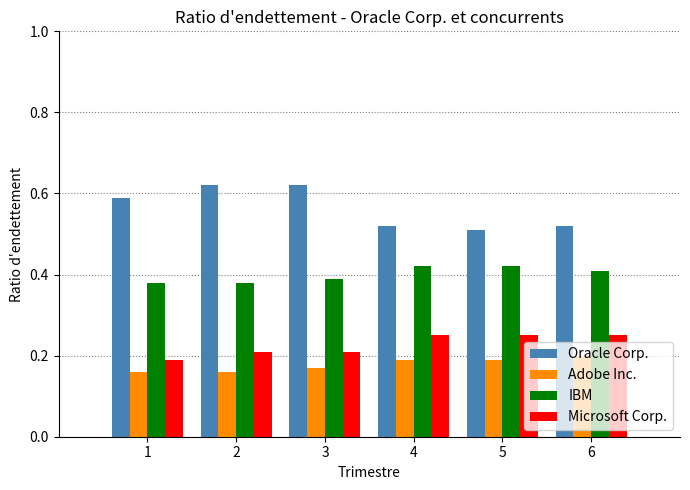

At how many categories does at least one series exceed 0?

6